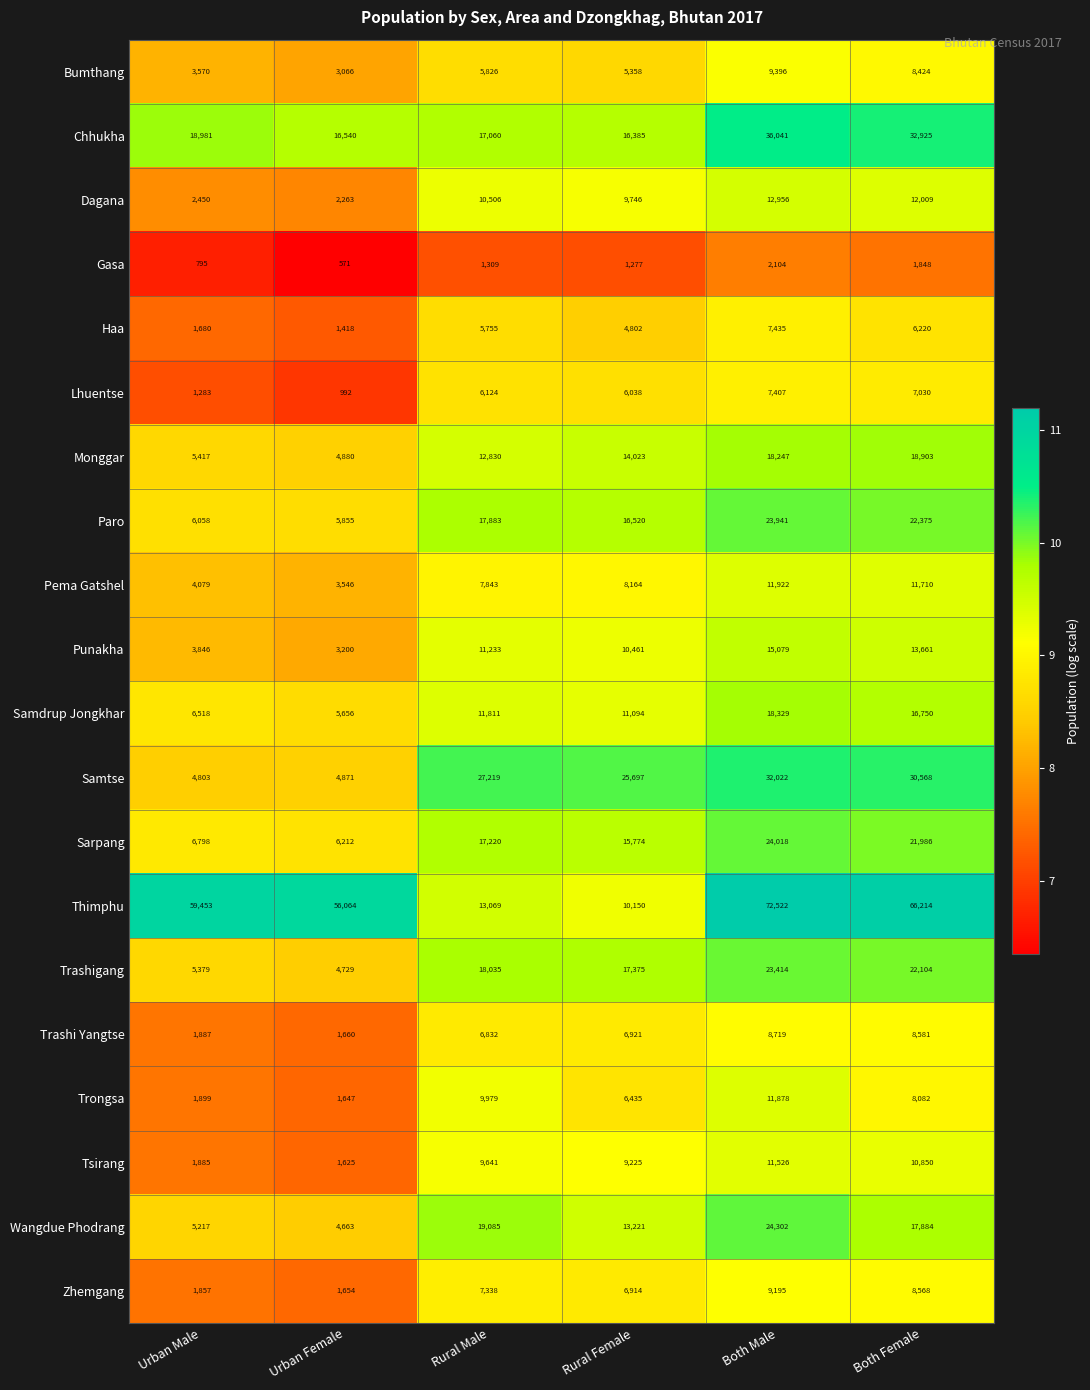

How many distinct data groups are displayed?

20